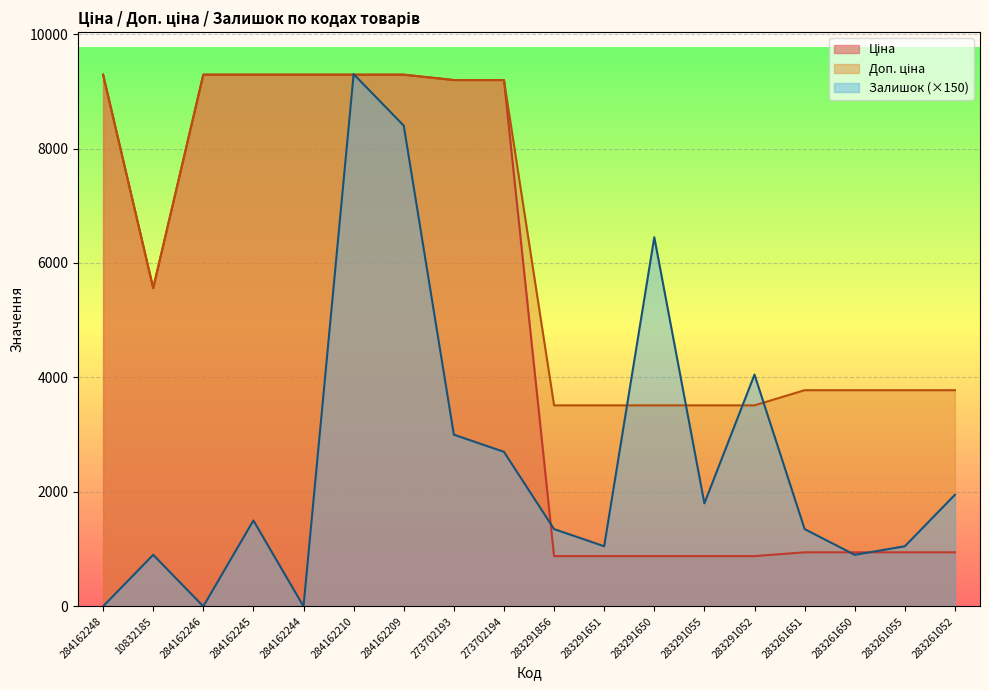

What are all the series names shown in the legend?

Ціна, Доп. ціна, Залишок